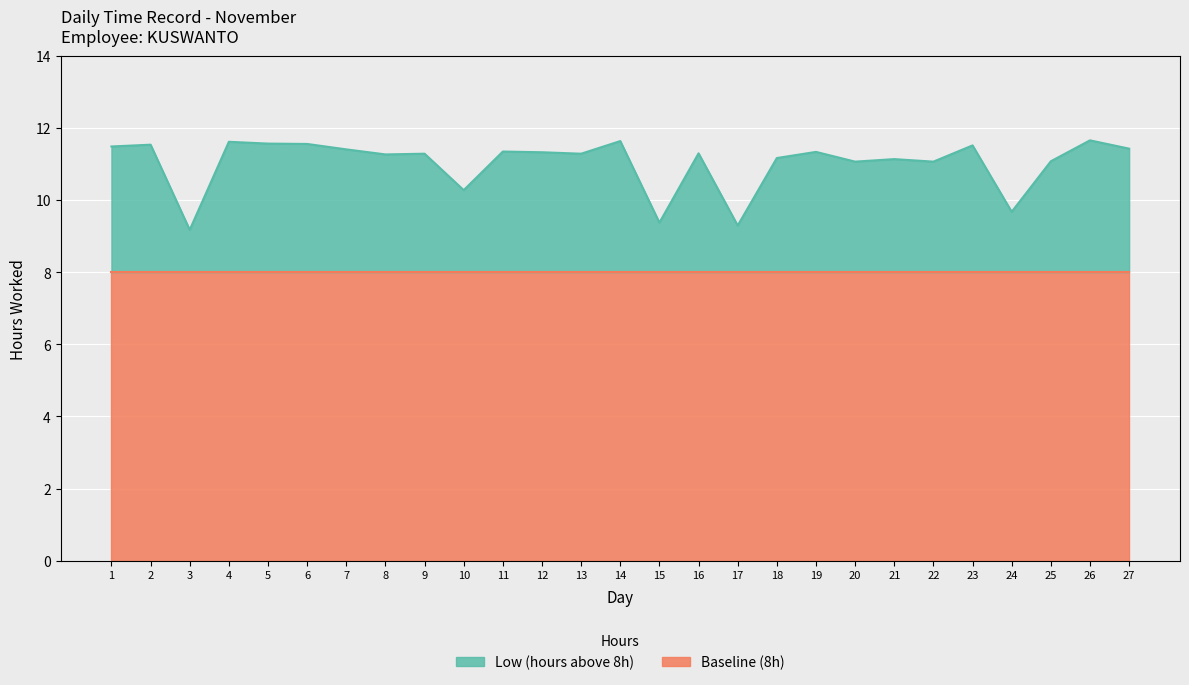

List the labels in order of value, largest first.

26, 14, 4, 5, 6, 2, 23, 1, 27, 7, 11, 19, 12, 16, 9, 13, 8, 18, 21, 25, 20, 22, 10, 24, 15, 17, 3